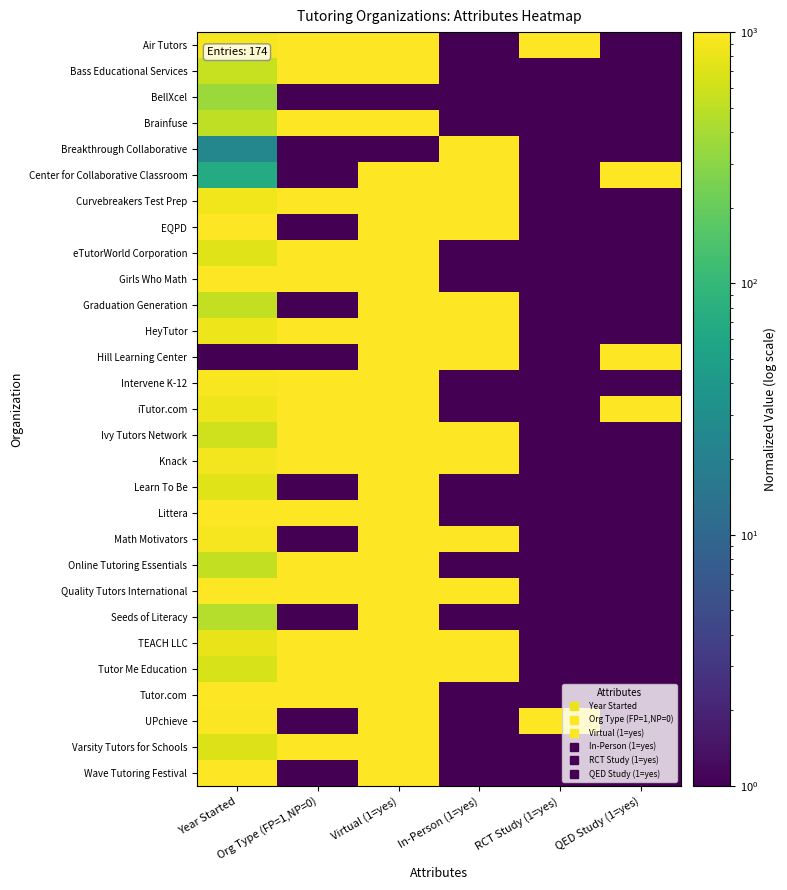

Reading right to left, list all the values displayed in this chart.

Air Tutors: QED Study (1=yes)=1.0	RCT Study (1=yes)=1000.0	In-Person (1=yes)=1.0	Virtual (1=yes)=1000.0	Org Type (FP=1,NP=0)=1000.0	Year Started=907.1
Bass Educational Services: QED Study (1=yes)=1.0	RCT Study (1=yes)=1.0	In-Person (1=yes)=1.0	Virtual (1=yes)=1000.0	Org Type (FP=1,NP=0)=1000.0	Year Started=558.6
BellXcel: QED Study (1=yes)=1.0	RCT Study (1=yes)=1.0	In-Person (1=yes)=1.0	Virtual (1=yes)=1.0	Org Type (FP=1,NP=0)=1.0	Year Started=349.5
Brainfuse: QED Study (1=yes)=1.0	RCT Study (1=yes)=1.0	In-Person (1=yes)=1.0	Virtual (1=yes)=1000.0	Org Type (FP=1,NP=0)=1000.0	Year Started=512.1
Breakthrough Collaborative: QED Study (1=yes)=1.0	RCT Study (1=yes)=1.0	In-Person (1=yes)=1000.0	Virtual (1=yes)=1.0	Org Type (FP=1,NP=0)=1.0	Year Started=24.2
Center for Collaborative Classroom: QED Study (1=yes)=1000.0	RCT Study (1=yes)=1.0	In-Person (1=yes)=1000.0	Virtual (1=yes)=1000.0	Org Type (FP=1,NP=0)=1.0	Year Started=70.7
Curvebreakers Test Prep: QED Study (1=yes)=1.0	RCT Study (1=yes)=1.0	In-Person (1=yes)=1000.0	Virtual (1=yes)=1000.0	Org Type (FP=1,NP=0)=1000.0	Year Started=860.6
EQPD: QED Study (1=yes)=1.0	RCT Study (1=yes)=1.0	In-Person (1=yes)=1000.0	Virtual (1=yes)=1000.0	Org Type (FP=1,NP=0)=1.0	Year Started=1000.0
eTutorWorld Corporation: QED Study (1=yes)=1.0	RCT Study (1=yes)=1.0	In-Person (1=yes)=1.0	Virtual (1=yes)=1000.0	Org Type (FP=1,NP=0)=1000.0	Year Started=721.2
Girls Who Math: QED Study (1=yes)=1.0	RCT Study (1=yes)=1.0	In-Person (1=yes)=1.0	Virtual (1=yes)=1000.0	Org Type (FP=1,NP=0)=1000.0	Year Started=976.8
Graduation Generation: QED Study (1=yes)=1.0	RCT Study (1=yes)=1.0	In-Person (1=yes)=1000.0	Virtual (1=yes)=1000.0	Org Type (FP=1,NP=0)=1.0	Year Started=535.3
HeyTutor: QED Study (1=yes)=1.0	RCT Study (1=yes)=1.0	In-Person (1=yes)=1000.0	Virtual (1=yes)=1000.0	Org Type (FP=1,NP=0)=1000.0	Year Started=837.4
Hill Learning Center: QED Study (1=yes)=1000.0	RCT Study (1=yes)=1.0	In-Person (1=yes)=1000.0	Virtual (1=yes)=1000.0	Org Type (FP=1,NP=0)=1.0	Year Started=1.0
Intervene K-12: QED Study (1=yes)=1.0	RCT Study (1=yes)=1.0	In-Person (1=yes)=1.0	Virtual (1=yes)=1000.0	Org Type (FP=1,NP=0)=1000.0	Year Started=930.3
iTutor.com: QED Study (1=yes)=1000.0	RCT Study (1=yes)=1.0	In-Person (1=yes)=1.0	Virtual (1=yes)=1000.0	Org Type (FP=1,NP=0)=1000.0	Year Started=837.4
Ivy Tutors Network: QED Study (1=yes)=1.0	RCT Study (1=yes)=1.0	In-Person (1=yes)=1000.0	Virtual (1=yes)=1000.0	Org Type (FP=1,NP=0)=1000.0	Year Started=605.0
Knack: QED Study (1=yes)=1.0	RCT Study (1=yes)=1.0	In-Person (1=yes)=1000.0	Virtual (1=yes)=1000.0	Org Type (FP=1,NP=0)=1000.0	Year Started=883.8
Learn To Be: QED Study (1=yes)=1.0	RCT Study (1=yes)=1.0	In-Person (1=yes)=1.0	Virtual (1=yes)=1000.0	Org Type (FP=1,NP=0)=1.0	Year Started=721.2
Littera: QED Study (1=yes)=1.0	RCT Study (1=yes)=1.0	In-Person (1=yes)=1.0	Virtual (1=yes)=1000.0	Org Type (FP=1,NP=0)=1000.0	Year Started=1000.0
Math Motivators: QED Study (1=yes)=1.0	RCT Study (1=yes)=1.0	In-Person (1=yes)=1000.0	Virtual (1=yes)=1000.0	Org Type (FP=1,NP=0)=1.0	Year Started=907.1
Online Tutoring Essentials: QED Study (1=yes)=1.0	RCT Study (1=yes)=1.0	In-Person (1=yes)=1.0	Virtual (1=yes)=1000.0	Org Type (FP=1,NP=0)=1000.0	Year Started=535.3
Quality Tutors International: QED Study (1=yes)=1.0	RCT Study (1=yes)=1.0	In-Person (1=yes)=1000.0	Virtual (1=yes)=1000.0	Org Type (FP=1,NP=0)=1000.0	Year Started=976.8
Seeds of Literacy: QED Study (1=yes)=1.0	RCT Study (1=yes)=1.0	In-Person (1=yes)=1.0	Virtual (1=yes)=1000.0	Org Type (FP=1,NP=0)=1.0	Year Started=465.7
TEACH LLC: QED Study (1=yes)=1.0	RCT Study (1=yes)=1.0	In-Person (1=yes)=1000.0	Virtual (1=yes)=1000.0	Org Type (FP=1,NP=0)=1000.0	Year Started=790.9
Tutor Me Education: QED Study (1=yes)=1.0	RCT Study (1=yes)=1.0	In-Person (1=yes)=1000.0	Virtual (1=yes)=1000.0	Org Type (FP=1,NP=0)=1000.0	Year Started=651.5
Tutor.com: QED Study (1=yes)=1.0	RCT Study (1=yes)=1.0	In-Person (1=yes)=1.0	Virtual (1=yes)=1000.0	Org Type (FP=1,NP=0)=1000.0	Year Started=1000.0
UPchieve: QED Study (1=yes)=1.0	RCT Study (1=yes)=1000.0	In-Person (1=yes)=1.0	Virtual (1=yes)=1000.0	Org Type (FP=1,NP=0)=1.0	Year Started=953.5
Varsity Tutors for Schools: QED Study (1=yes)=1.0	RCT Study (1=yes)=1.0	In-Person (1=yes)=1.0	Virtual (1=yes)=1000.0	Org Type (FP=1,NP=0)=1000.0	Year Started=698.0
Wave Tutoring Festival: QED Study (1=yes)=1.0	RCT Study (1=yes)=1.0	In-Person (1=yes)=1.0	Virtual (1=yes)=1000.0	Org Type (FP=1,NP=0)=1.0	Year Started=1000.0